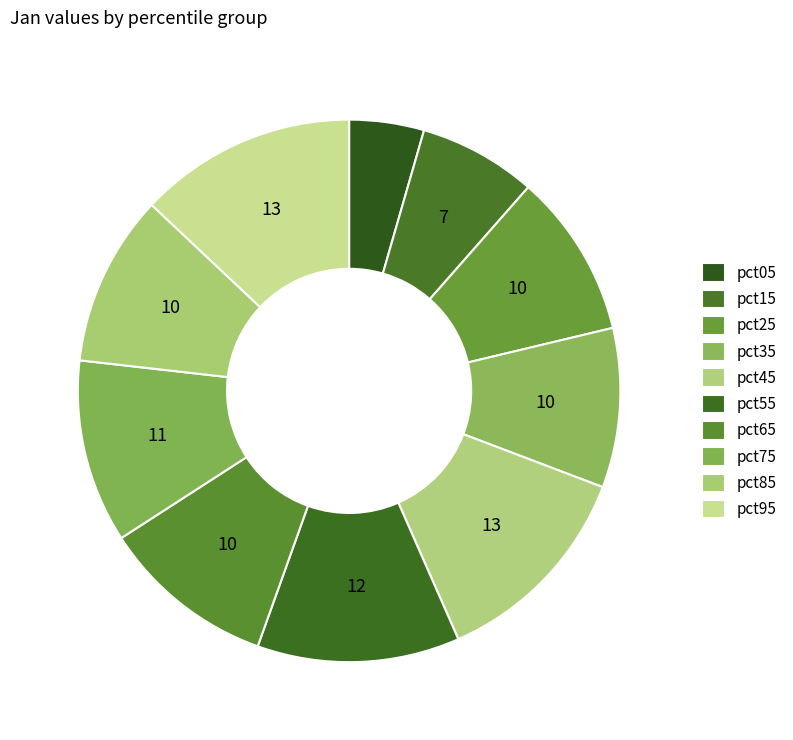

Count the number of slices in the pie.

10